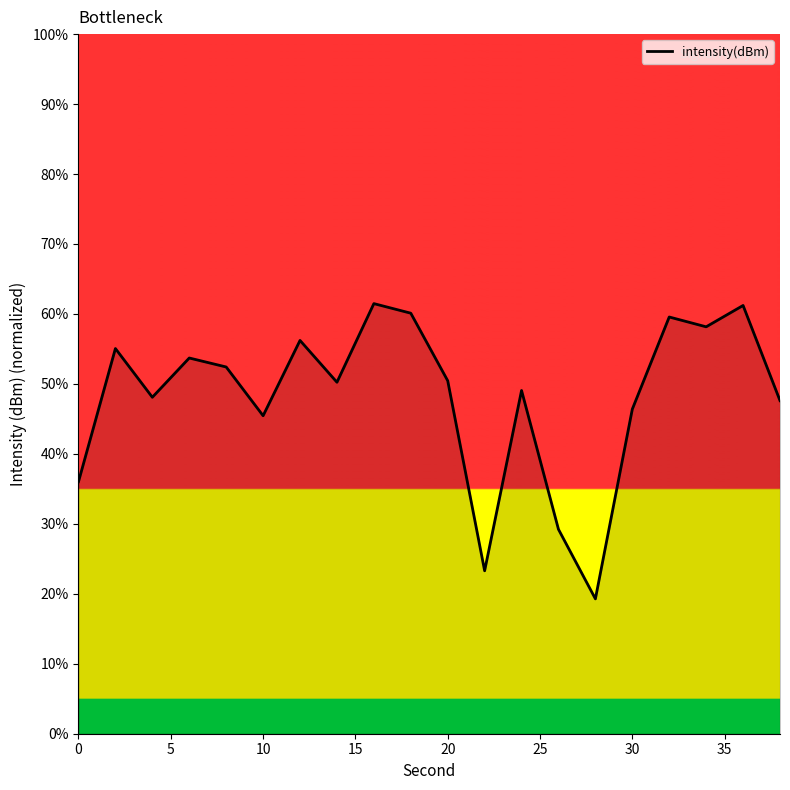

What is the maximum value shown in the chart?

61.5